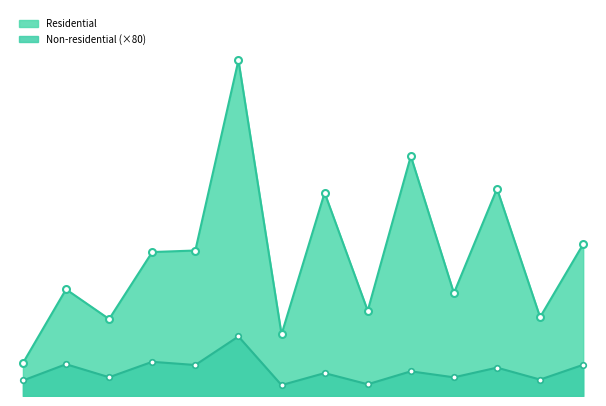

Reading left to right, what are all the values shown in this chart?

Residential: przed 1918 b=298775	przed 1918 m=967825	1918-1944 b=697917	1918-1944 m=1305915	1945-1970 b=1319925	1945-1970 m=3045800	1971-1978 b=559544	1971-1978 m=1843616	1979-1988 b=773506	1979-1988 m=2176191	1989-2002 b=933249	1989-2002 m=1880492	2003-2011 b=715391	2003-2011 m=1377652
Non-residential: przed 1918 b=140720	przed 1918 m=288320	1918-1944 b=170160	1918-1944 m=310160	1945-1970 b=281200	1945-1970 m=540240	1971-1978 b=98960	1971-1978 m=207680	1979-1988 b=106480	1979-1988 m=223760	1989-2002 b=169440	1989-2002 m=257280	2003-2011 b=148960	2003-2011 m=283040